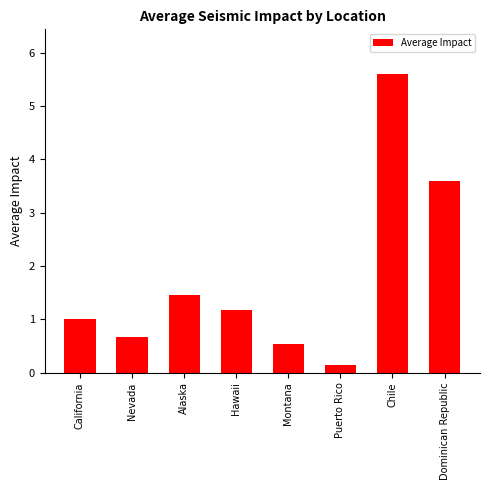

What is the label of the 7th bar from the left?

Chile